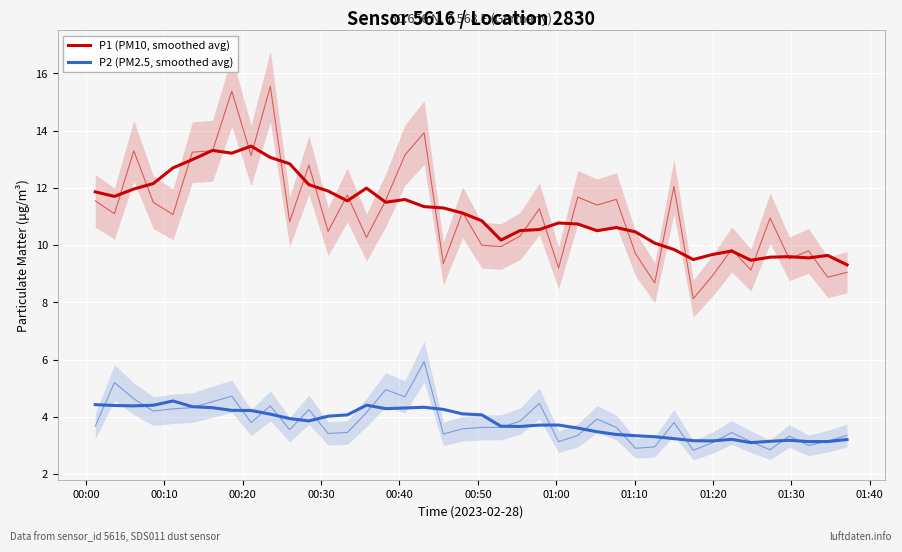

Which series has the widest spread of values?

P1 (PM10, smoothed avg)